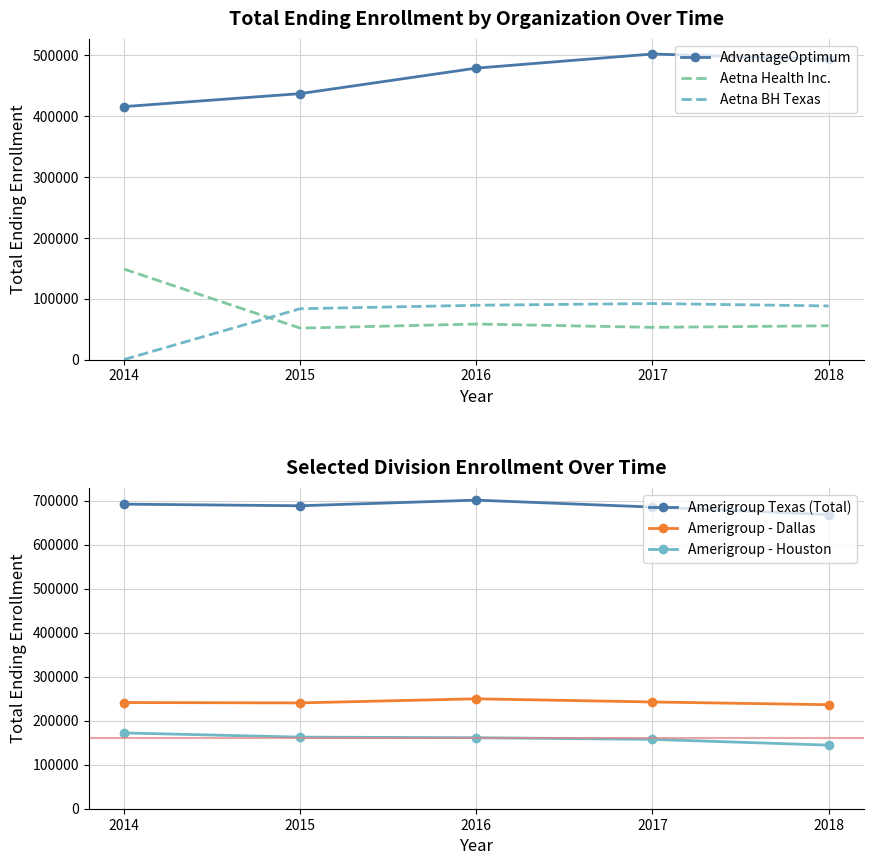

Rank the series at 2016 from lowest to highest value.

Aetna Health Inc., Aetna BH Texas, Amerigroup - Houston, Amerigroup - Dallas, AdvantageOptimum, Amerigroup Texas (Total)